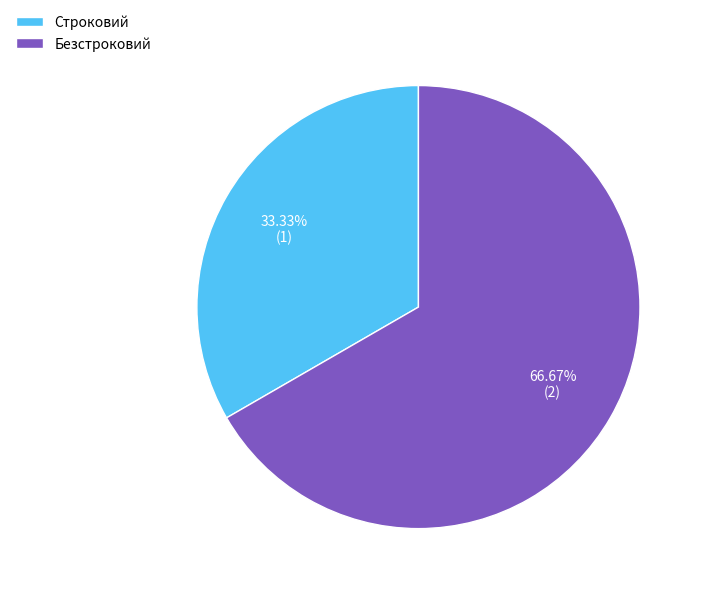

True or false: Безстроковий accounts for 62% of the total.

False